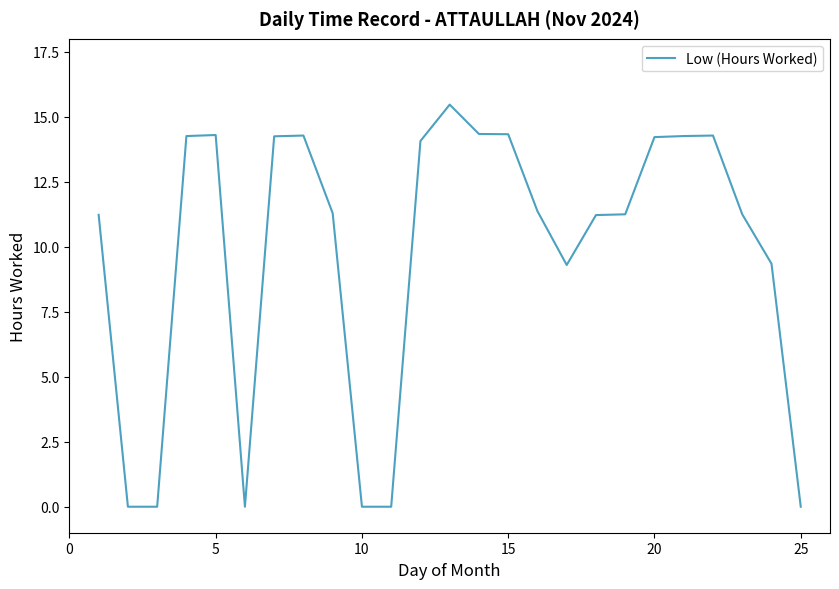

What is the average value?

9.8